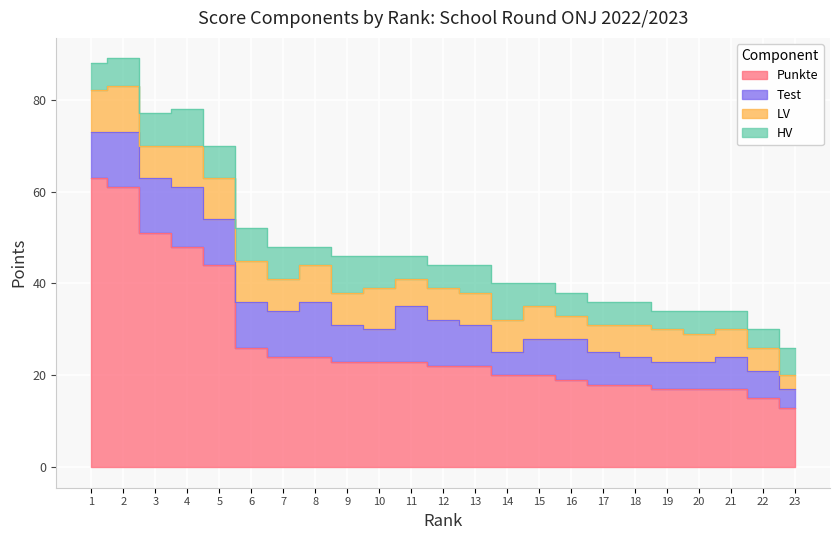

True or false: Punkte and LV cross at least once.

False